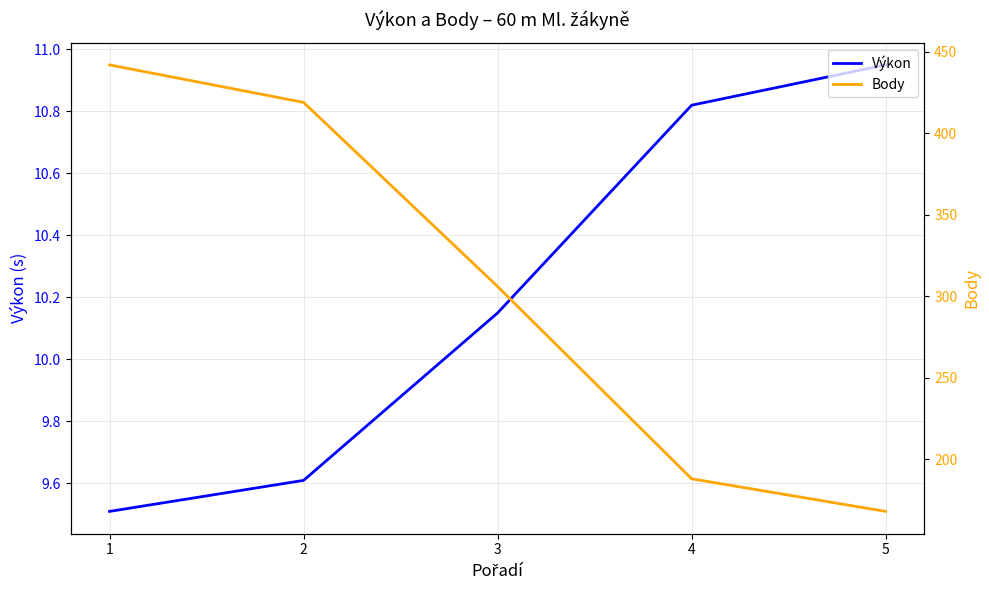

Which series has the widest spread of values?

Body